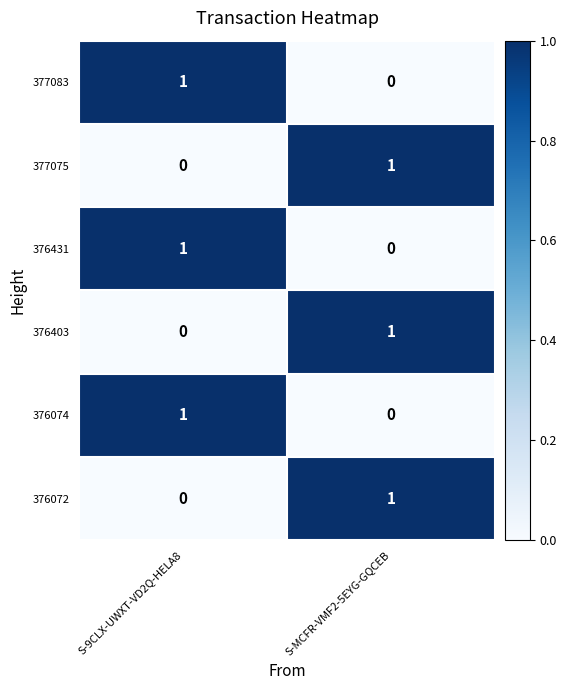

Rank the categories by 376403 value from lowest to highest.

S-9CLX-UWXT-VD2Q-HELA8, S-MCFR-VMF2-5EYG-GQCEB